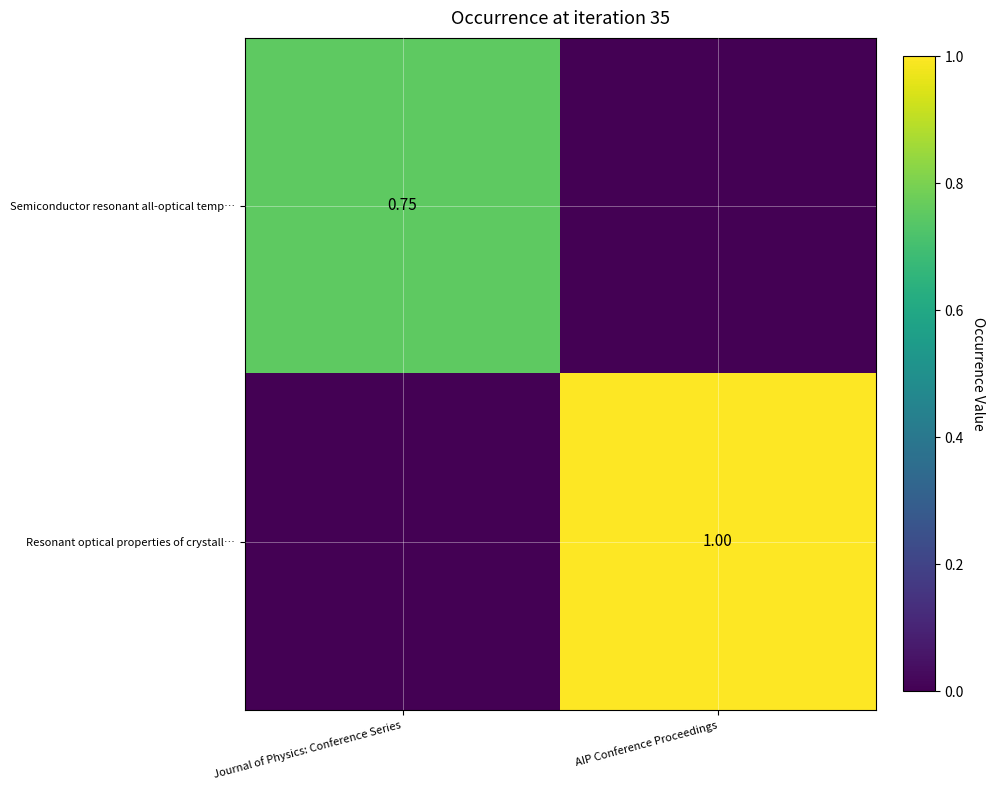

Is the value of Semiconductor resonant all-optical temp… at Journal of Physics: Conference Series greater than the value of Resonant optical properties of crystall… at AIP Conference Proceedings?

No